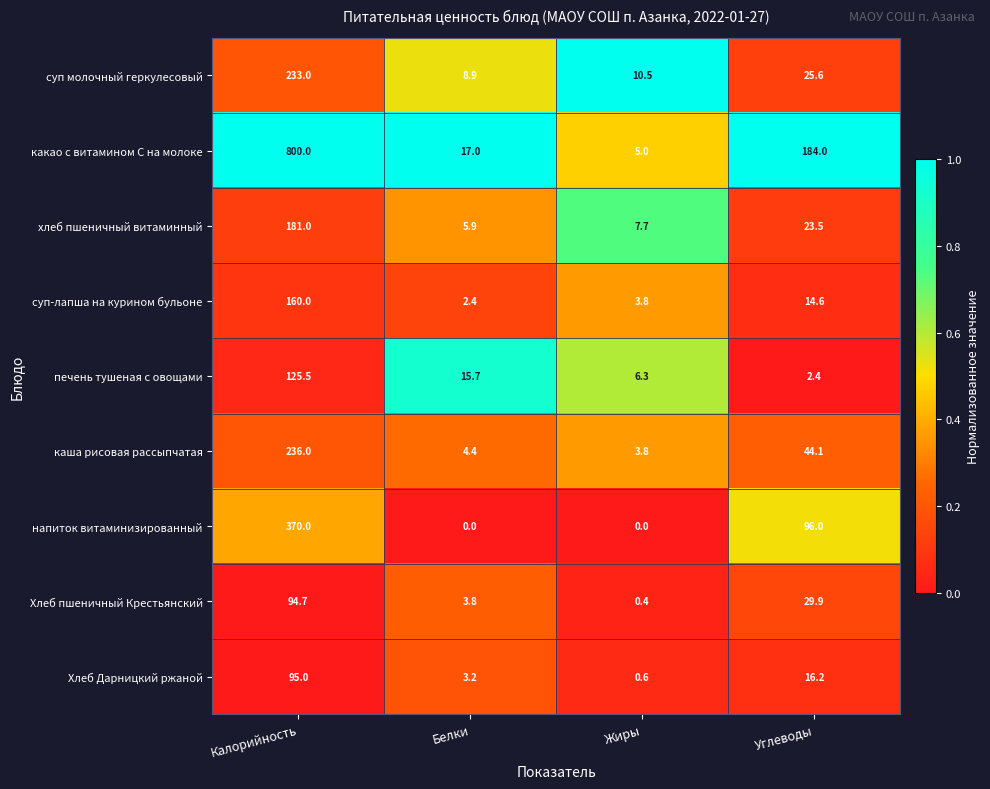

True or false: напиток витаминизированный has a value of 0.0 at Жиры.

True